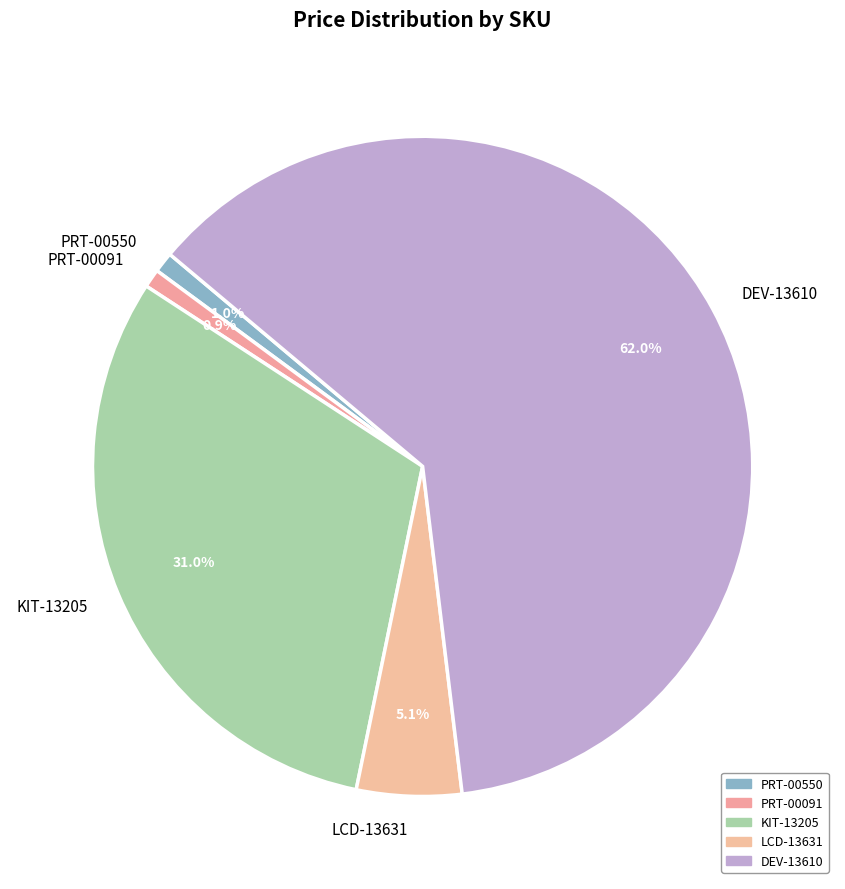

Which slice represents more than half of the pie?

DEV-13610